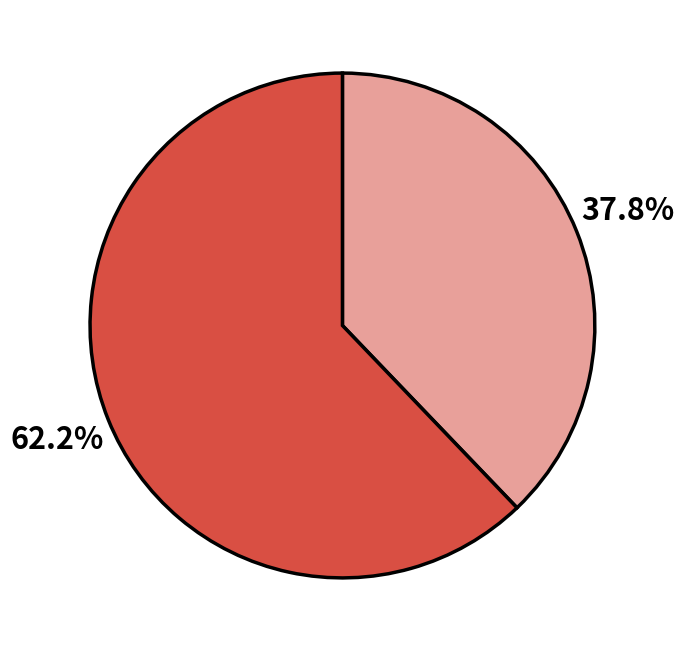

Does any single category account for the majority?

Yes